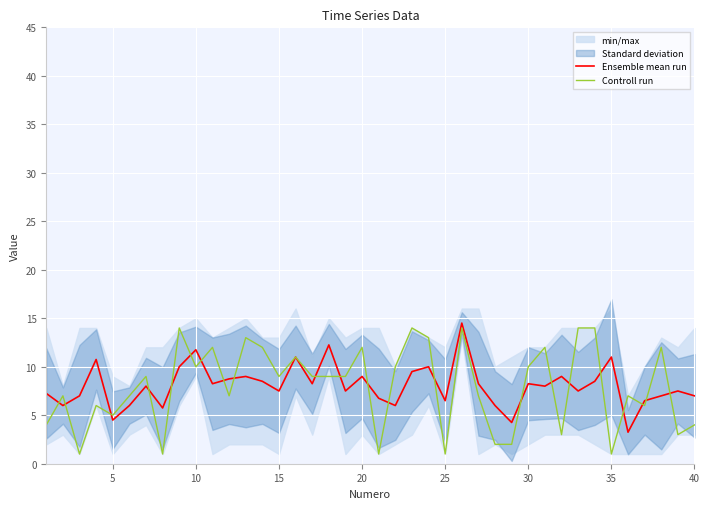

What is the average value of the Ensemble mean run series?

8.1